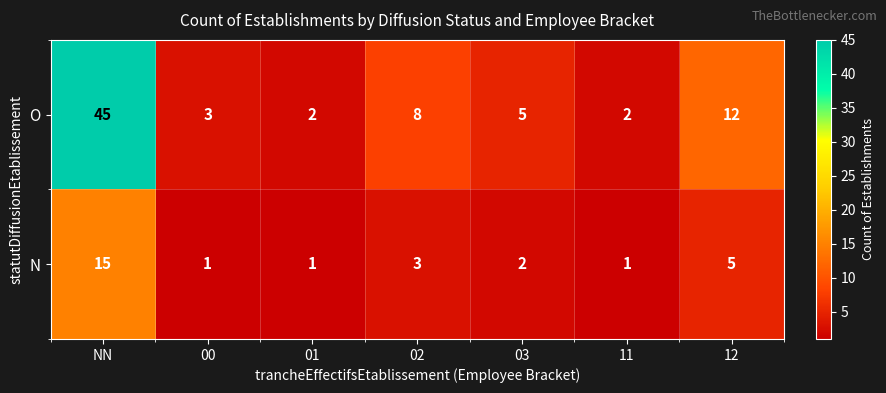

Between NN and 01, which series saw the biggest shift?

O